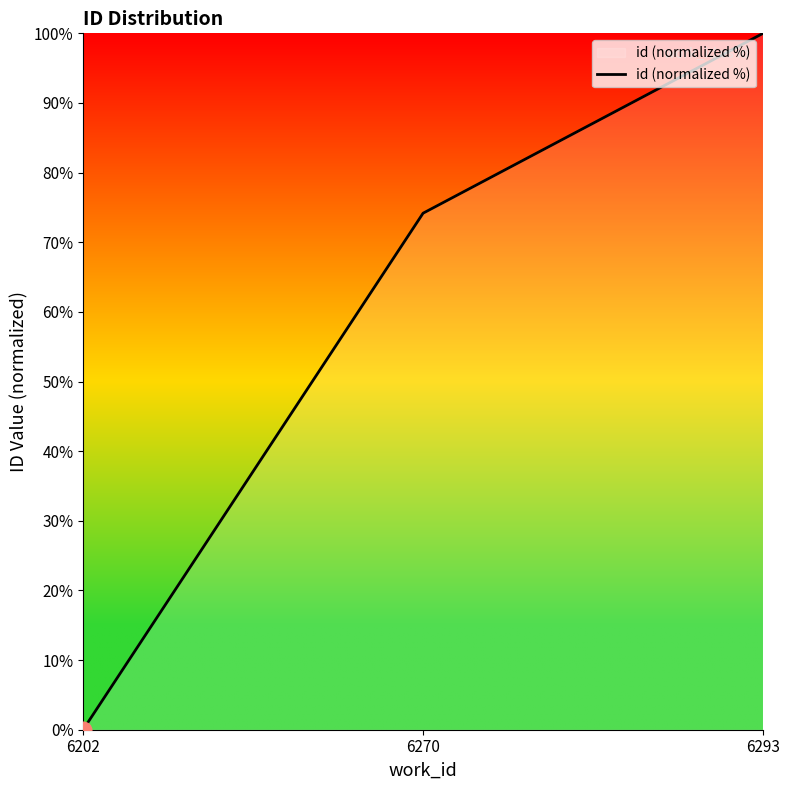

What is the average value?

58.1